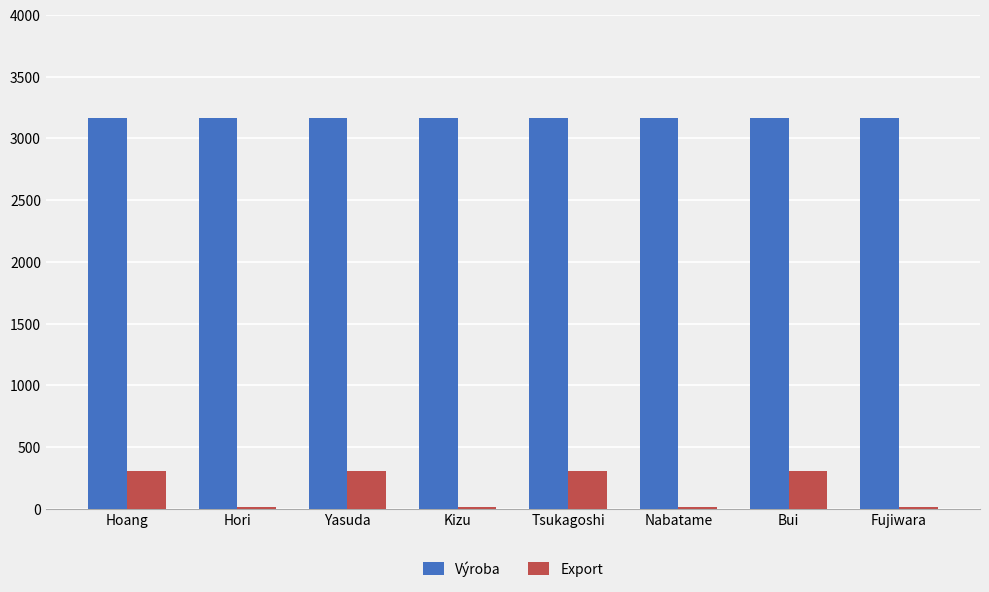

How many series are shown in this chart?

2